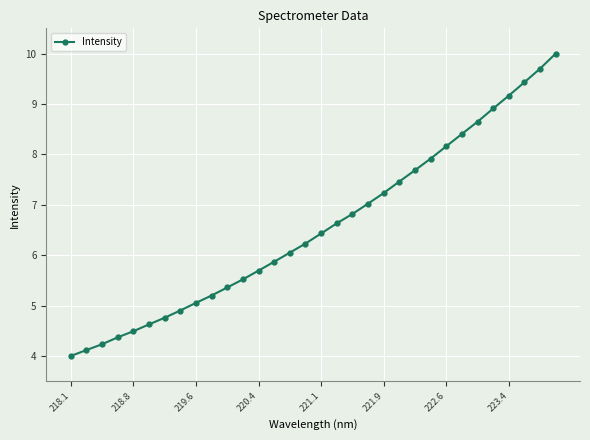

What is the difference between the maximum and minimum values?

6.0